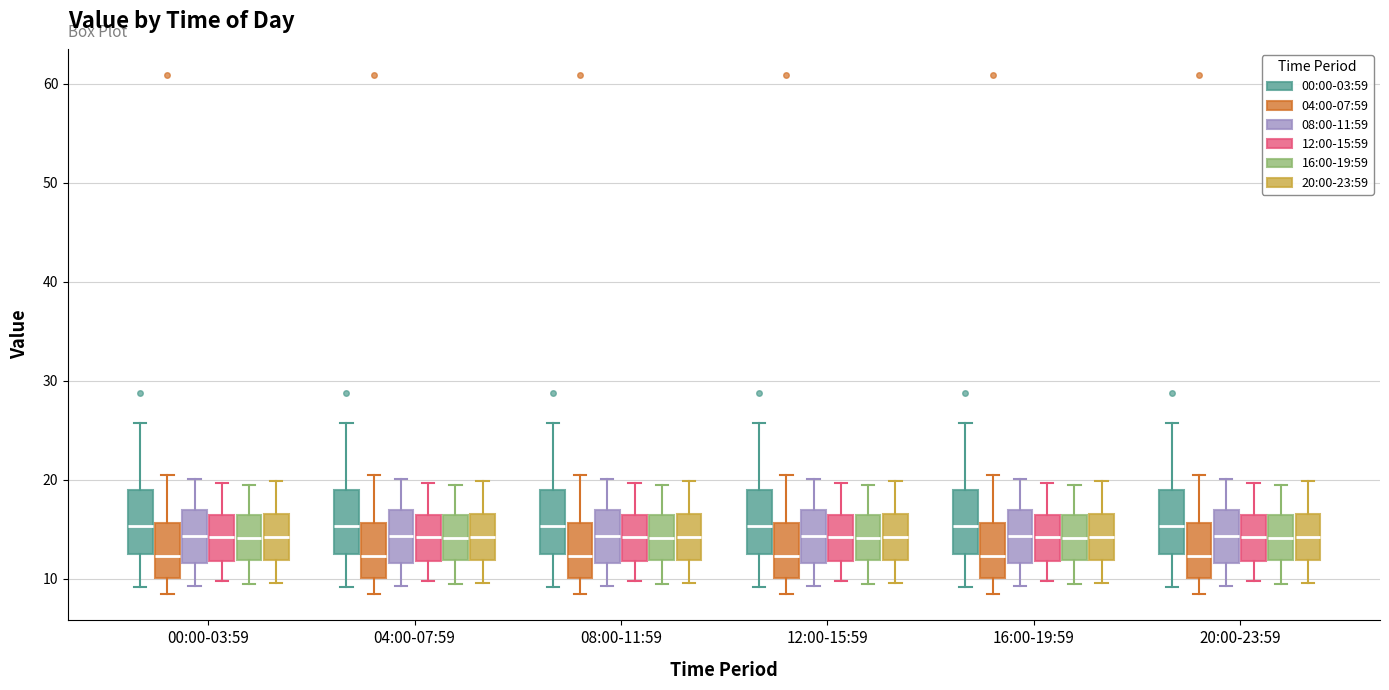

Reading left to right, read every box against the y-axis: the position of its median line, the range the box covers, and the ends of its whiskers. The values are not printed on the chart, so give them approximately, as read against the axis.

00:00-03:59 (00:00-03:59): median 15, box 13 to 19, whiskers 9 to 26
00:00-03:59 (04:00-07:59): median 12, box 10 to 16, whiskers 8 to 20
00:00-03:59 (08:00-11:59): median 14, box 12 to 17, whiskers 9 to 20
00:00-03:59 (12:00-15:59): median 14, box 12 to 16, whiskers 10 to 20
00:00-03:59 (16:00-19:59): median 14, box 12 to 16, whiskers 9 to 19
00:00-03:59 (20:00-23:59): median 14, box 12 to 17, whiskers 10 to 20
04:00-07:59 (00:00-03:59): median 15, box 13 to 19, whiskers 9 to 26
04:00-07:59 (04:00-07:59): median 12, box 10 to 16, whiskers 8 to 20
04:00-07:59 (08:00-11:59): median 14, box 12 to 17, whiskers 9 to 20
04:00-07:59 (12:00-15:59): median 14, box 12 to 16, whiskers 10 to 20
04:00-07:59 (16:00-19:59): median 14, box 12 to 16, whiskers 9 to 19
04:00-07:59 (20:00-23:59): median 14, box 12 to 17, whiskers 10 to 20
08:00-11:59 (00:00-03:59): median 15, box 13 to 19, whiskers 9 to 26
08:00-11:59 (04:00-07:59): median 12, box 10 to 16, whiskers 8 to 20
08:00-11:59 (08:00-11:59): median 14, box 12 to 17, whiskers 9 to 20
08:00-11:59 (12:00-15:59): median 14, box 12 to 16, whiskers 10 to 20
08:00-11:59 (16:00-19:59): median 14, box 12 to 16, whiskers 9 to 19
08:00-11:59 (20:00-23:59): median 14, box 12 to 17, whiskers 10 to 20
12:00-15:59 (00:00-03:59): median 15, box 13 to 19, whiskers 9 to 26
12:00-15:59 (04:00-07:59): median 12, box 10 to 16, whiskers 8 to 20
12:00-15:59 (08:00-11:59): median 14, box 12 to 17, whiskers 9 to 20
12:00-15:59 (12:00-15:59): median 14, box 12 to 16, whiskers 10 to 20
12:00-15:59 (16:00-19:59): median 14, box 12 to 16, whiskers 9 to 19
12:00-15:59 (20:00-23:59): median 14, box 12 to 17, whiskers 10 to 20
16:00-19:59 (00:00-03:59): median 15, box 13 to 19, whiskers 9 to 26
16:00-19:59 (04:00-07:59): median 12, box 10 to 16, whiskers 8 to 20
16:00-19:59 (08:00-11:59): median 14, box 12 to 17, whiskers 9 to 20
16:00-19:59 (12:00-15:59): median 14, box 12 to 16, whiskers 10 to 20
16:00-19:59 (16:00-19:59): median 14, box 12 to 16, whiskers 9 to 19
16:00-19:59 (20:00-23:59): median 14, box 12 to 17, whiskers 10 to 20
20:00-23:59 (00:00-03:59): median 15, box 13 to 19, whiskers 9 to 26
20:00-23:59 (04:00-07:59): median 12, box 10 to 16, whiskers 8 to 20
20:00-23:59 (08:00-11:59): median 14, box 12 to 17, whiskers 9 to 20
20:00-23:59 (12:00-15:59): median 14, box 12 to 16, whiskers 10 to 20
20:00-23:59 (16:00-19:59): median 14, box 12 to 16, whiskers 9 to 19
20:00-23:59 (20:00-23:59): median 14, box 12 to 17, whiskers 10 to 20